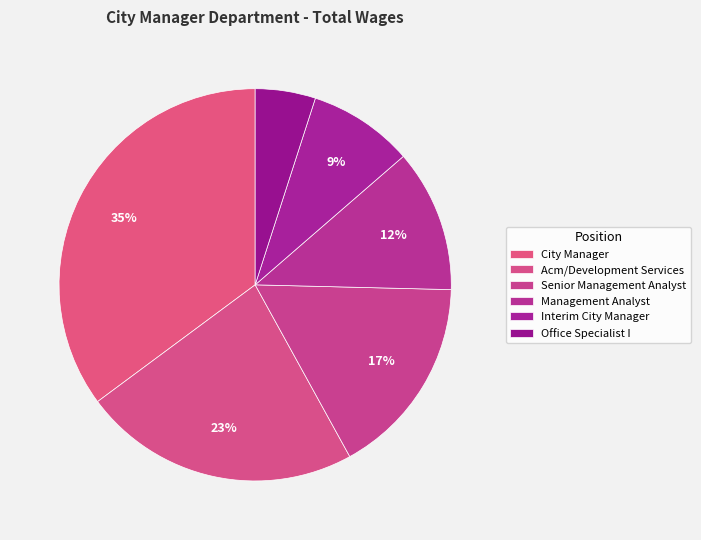

Which has a higher value, Office Specialist I or Acm/Development Services?

Acm/Development Services